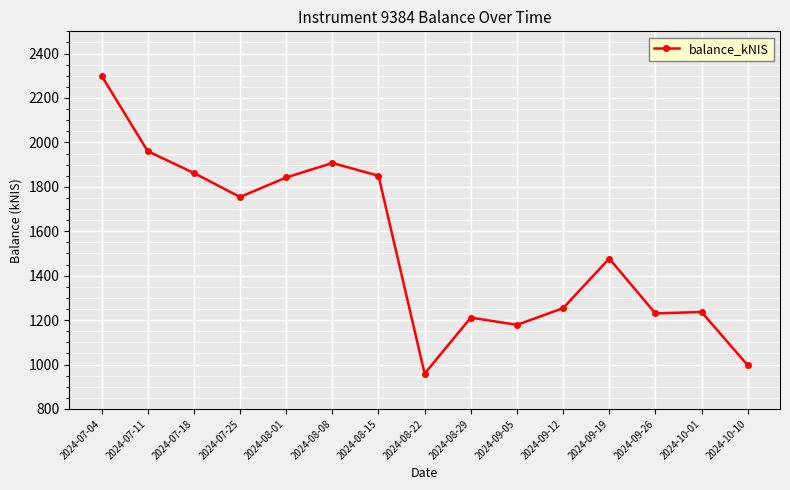

The value at 2024-07-18 is 1862.3. True or false?

True